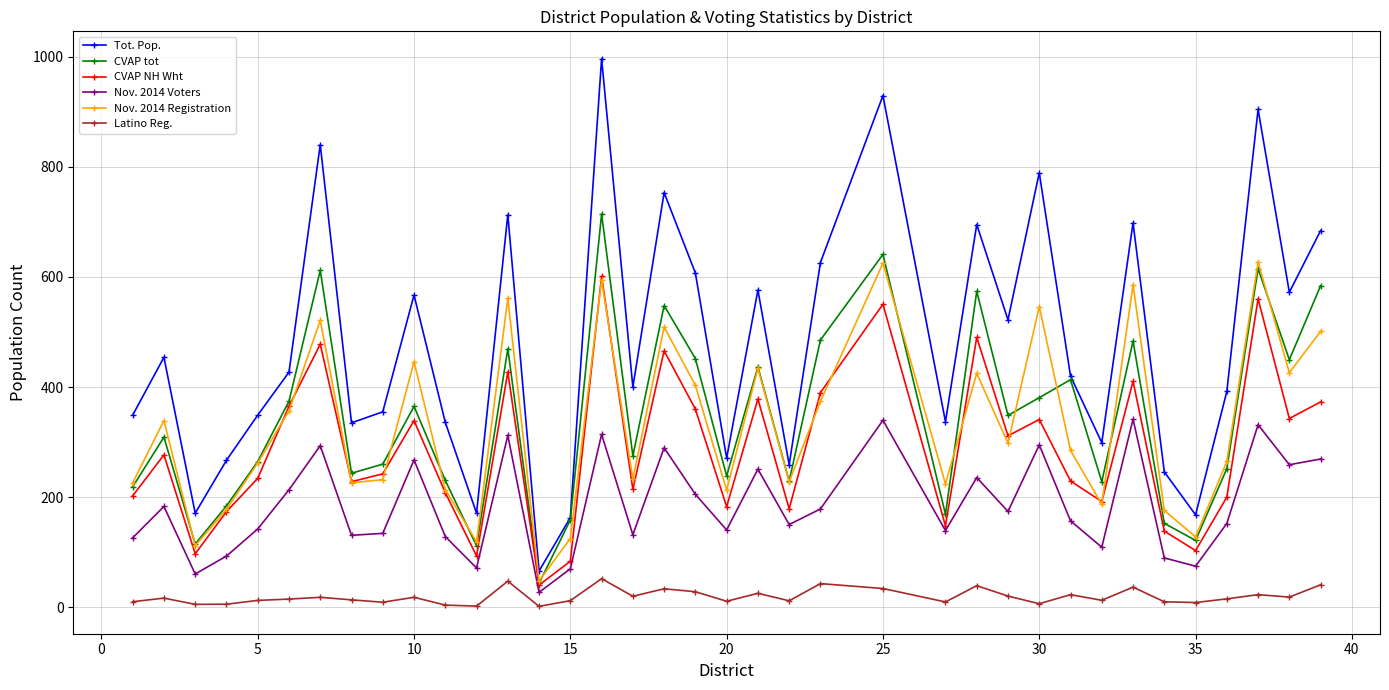

What is the value of the Tot. Pop. point at the 13th from the left?

713.0